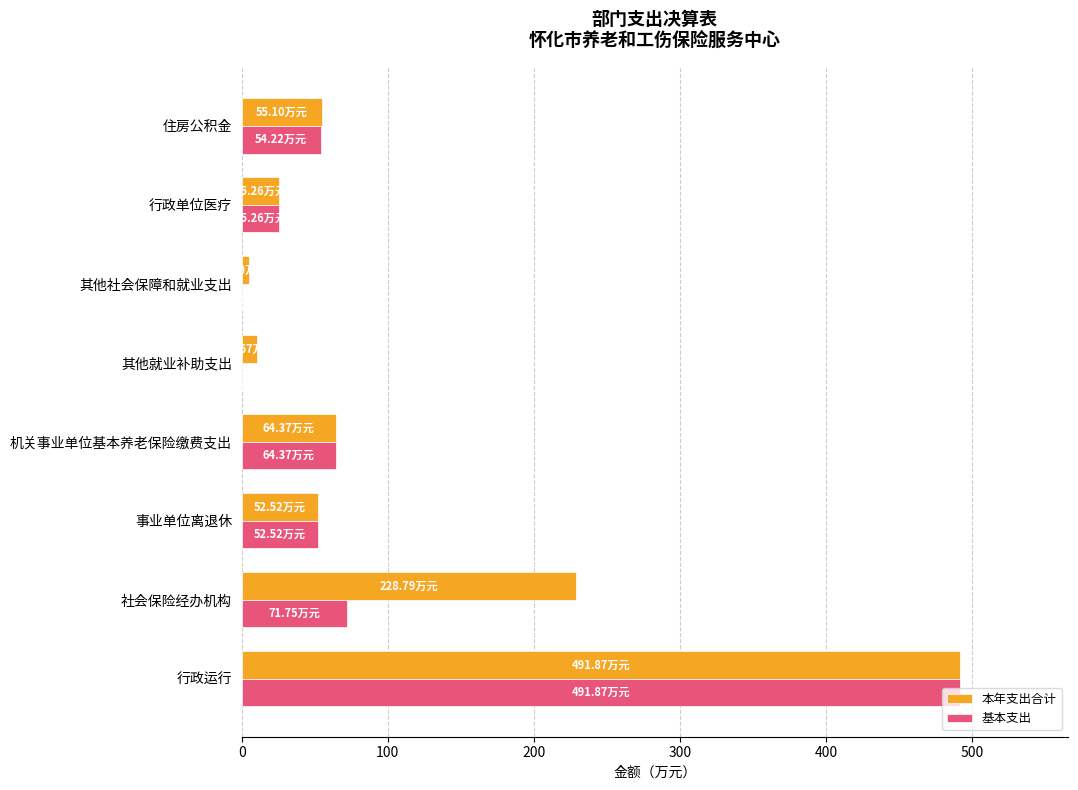

How many data points in 本年支出合计 are above 55?

4